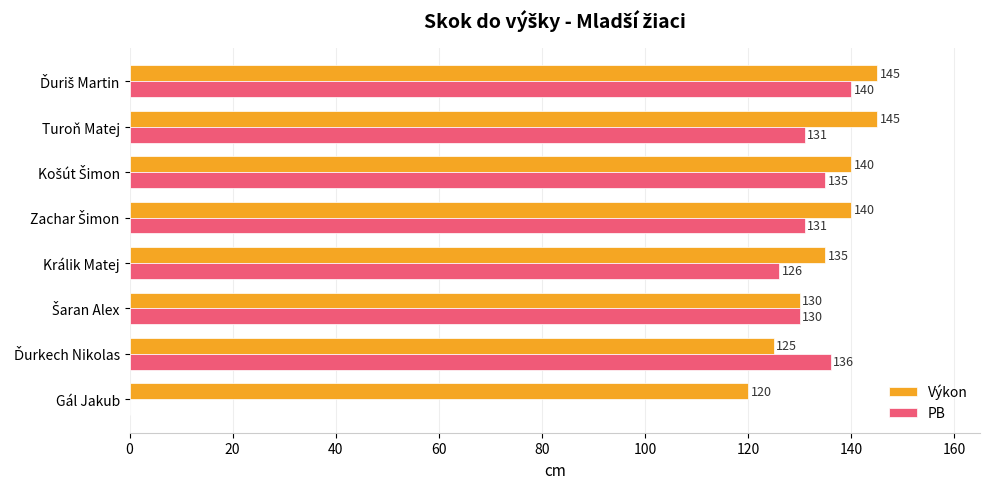

Count the number of categories in the chart.

8